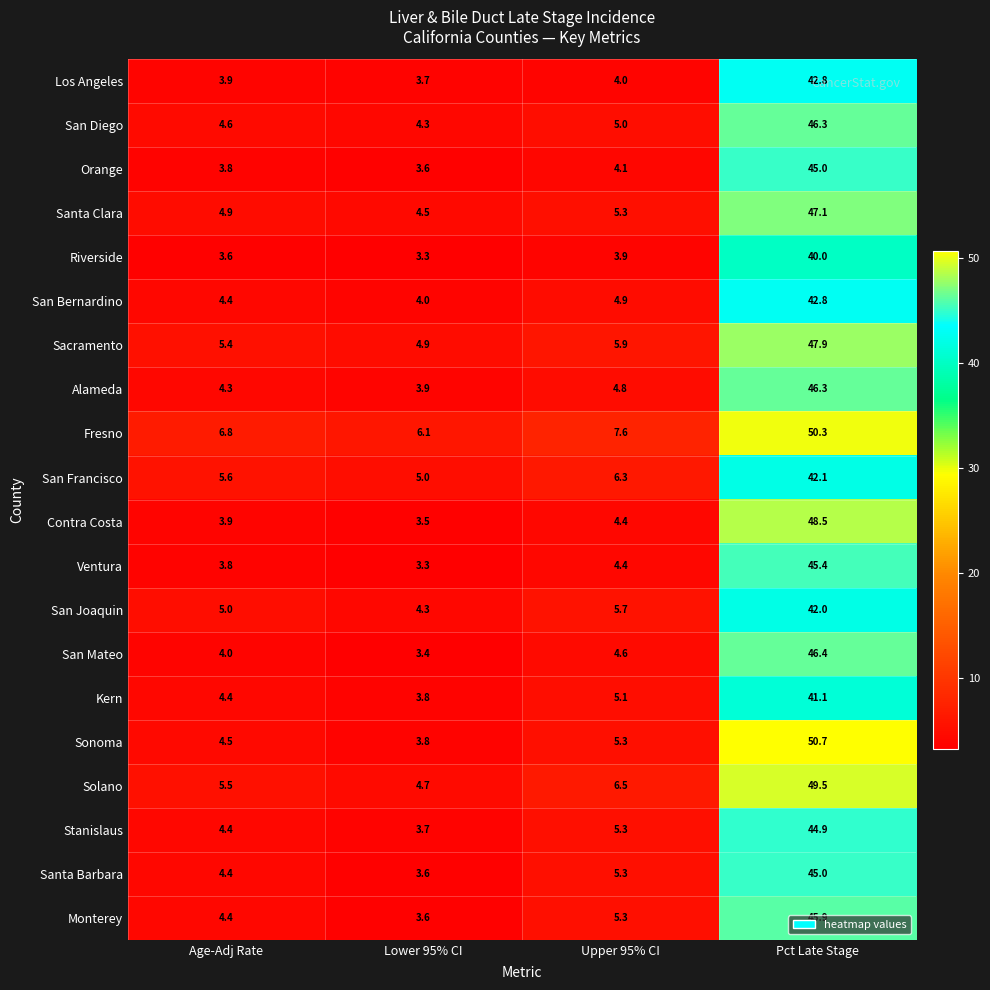

At which label does San Bernardino reach its peak?

Pct Late Stage